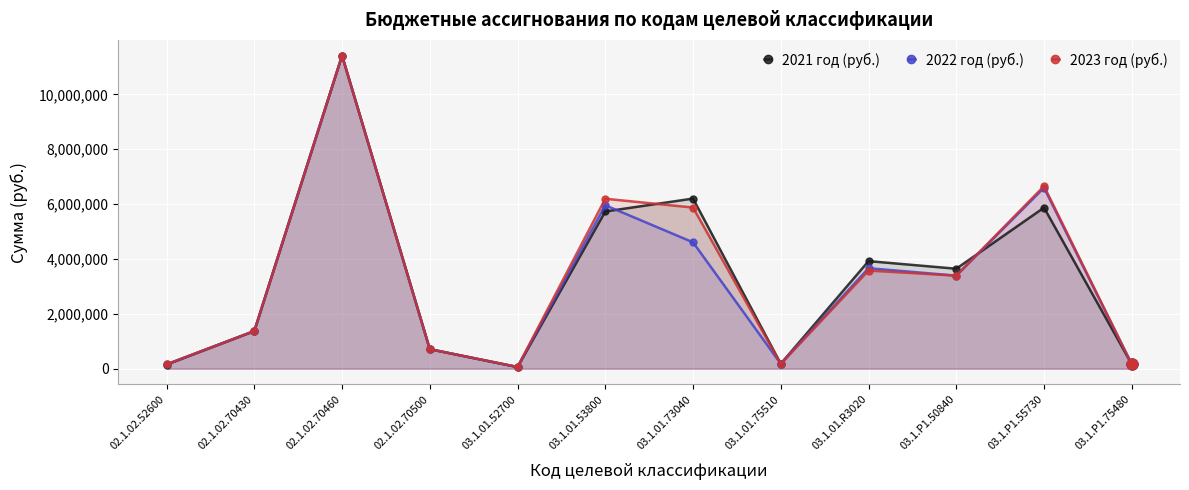

Which series has the largest total across all categories?

2023 год (руб.)